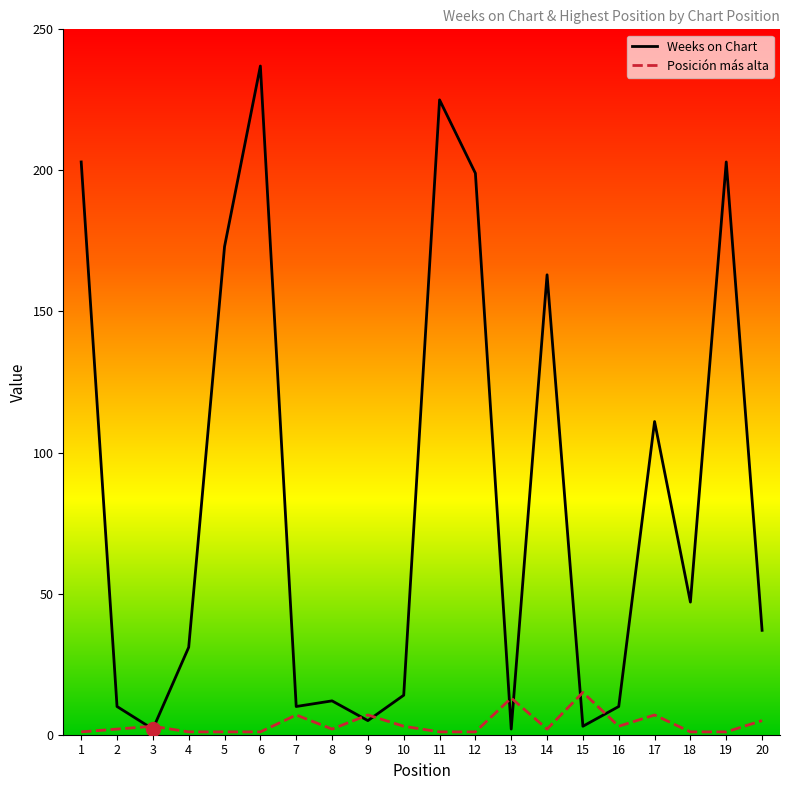

The value of Weeks on Chart at 10 is 14. True or false?

True